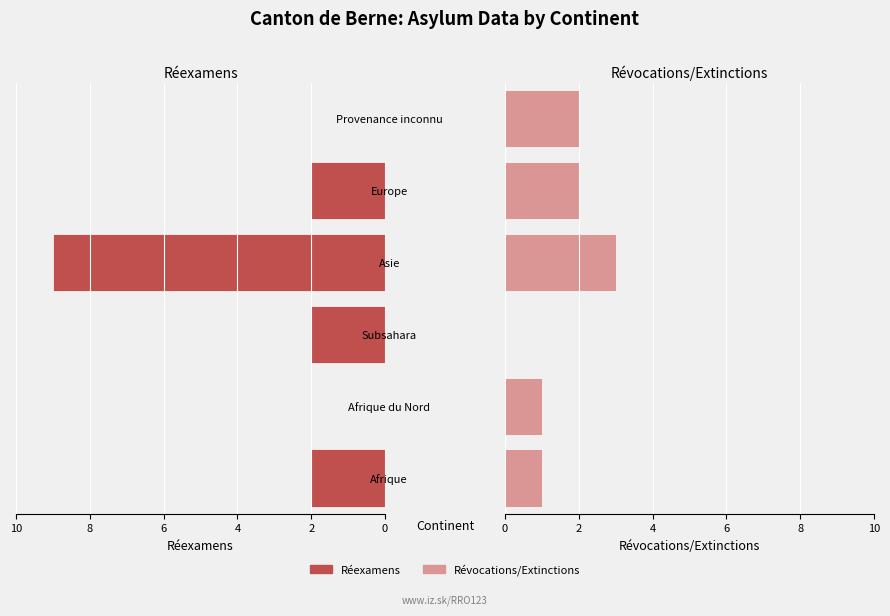

Is the value of Réexamens at Afrique greater than the value of Révocations/Extinctions at Provenance inconnu?

No